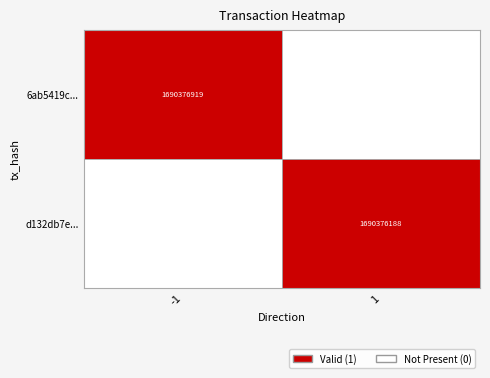

At which category is the sum across all series the highest?

-1